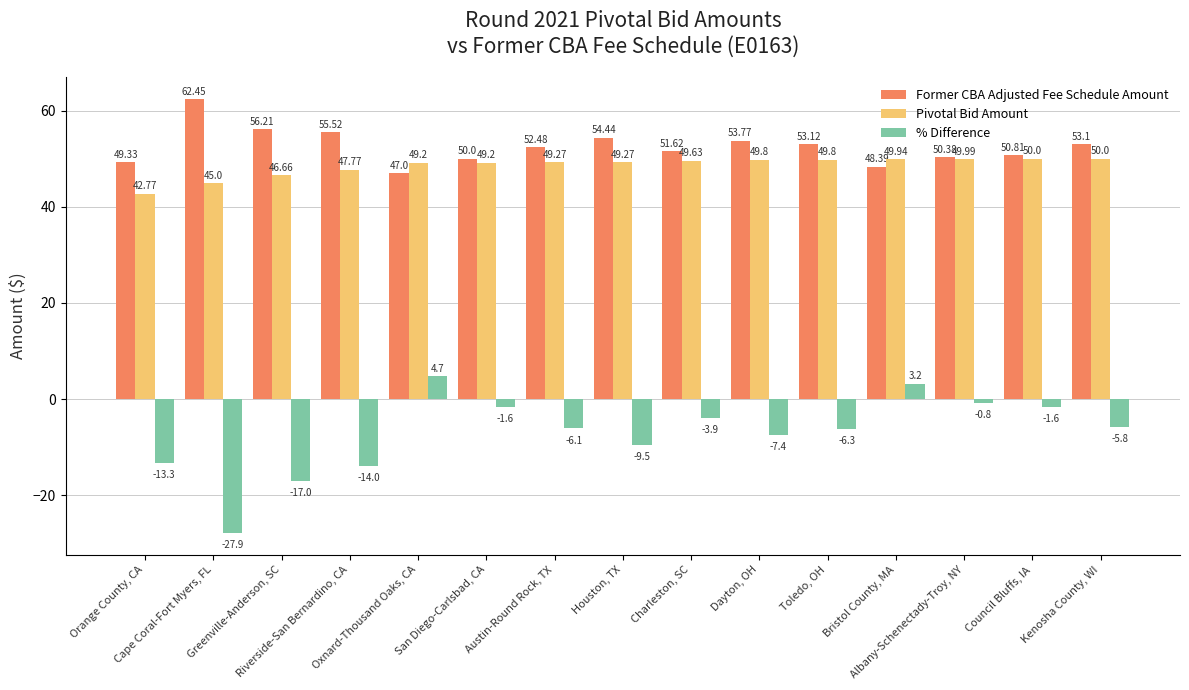

Rank the series by their maximum value, from highest to lowest.

Former CBA Adjusted Fee Schedule Amount, Pivotal Bid Amount, % Difference